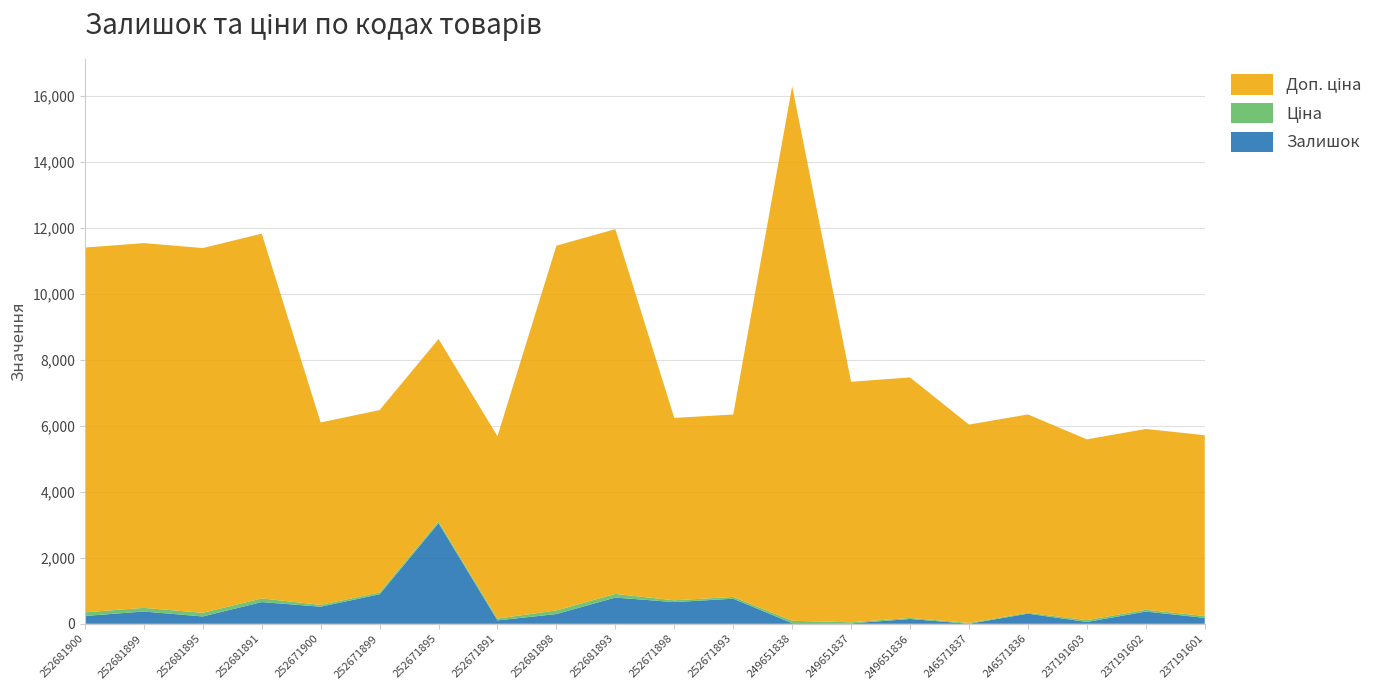

The Залишок series shows 518.0 at 252671900. True or false?

True